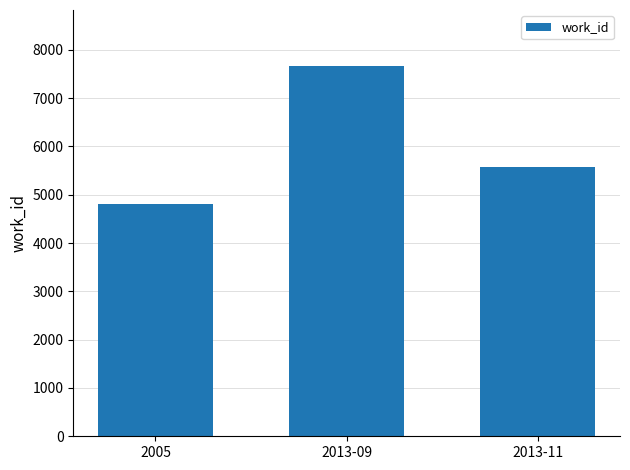

The chart shows a value of 7674 at 2013-09. True or false?

True